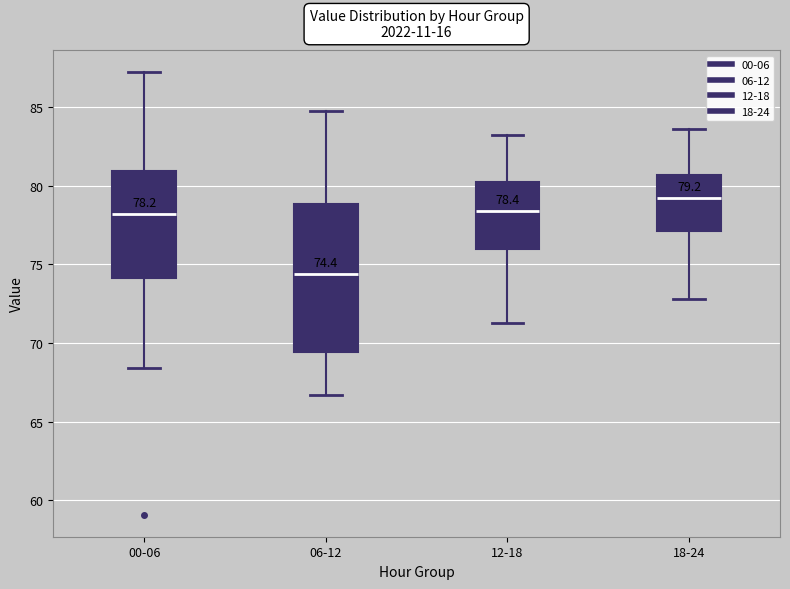

Which box is the tallest, from its lower edge to its upper edge?

06-12